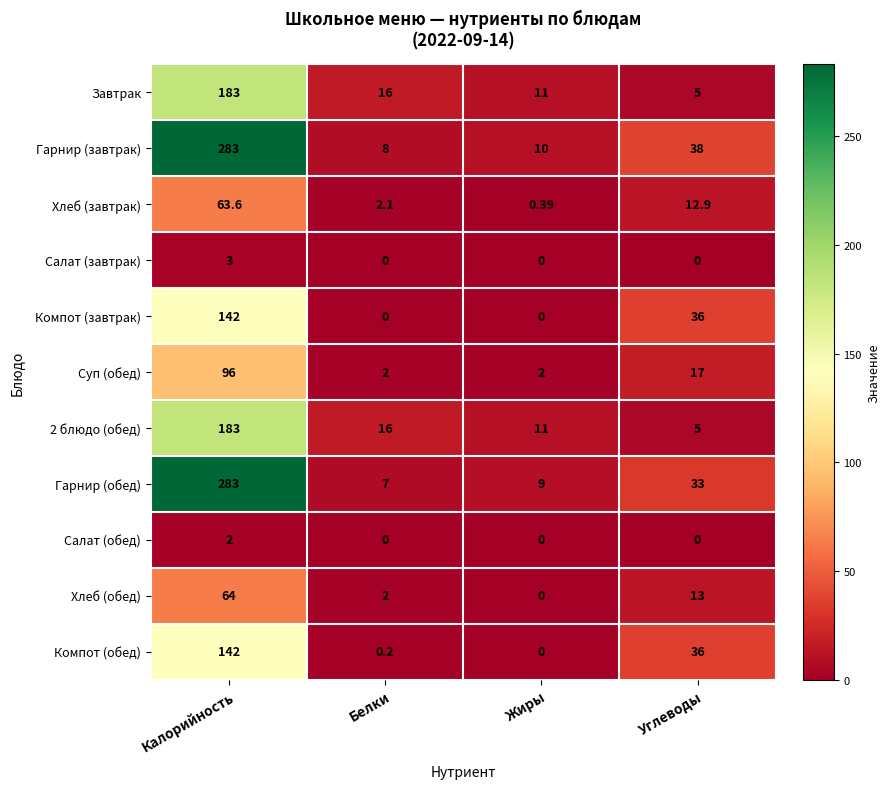

Rank the categories by Компот (обед) value from highest to lowest.

Калорийность, Углеводы, Белки, Жиры